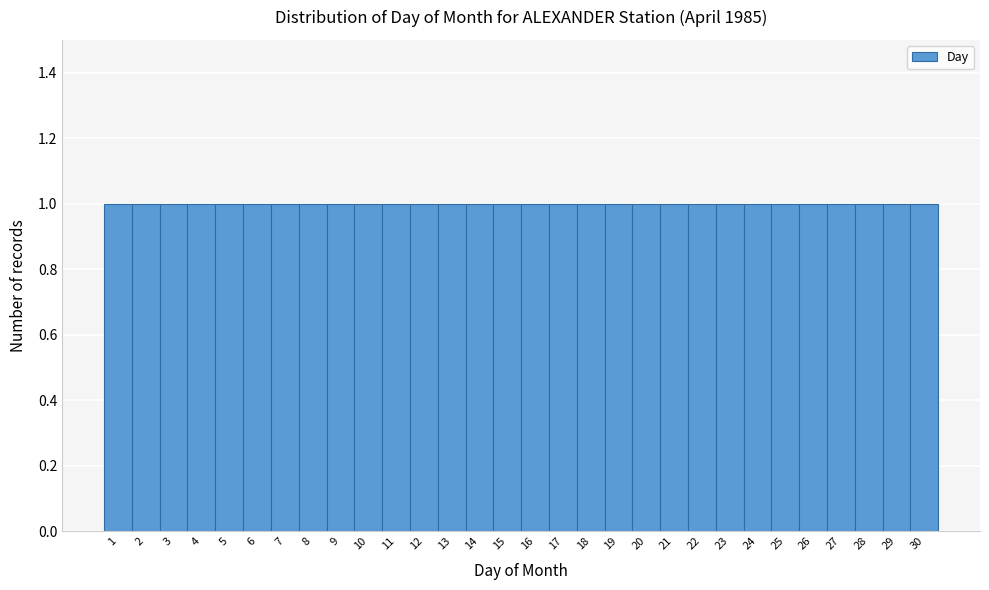

How tall is the bar that spans 9.5 to 10.5 on the x-axis? The values are not printed on the chart, so give them approximately, as read against the axis.

1